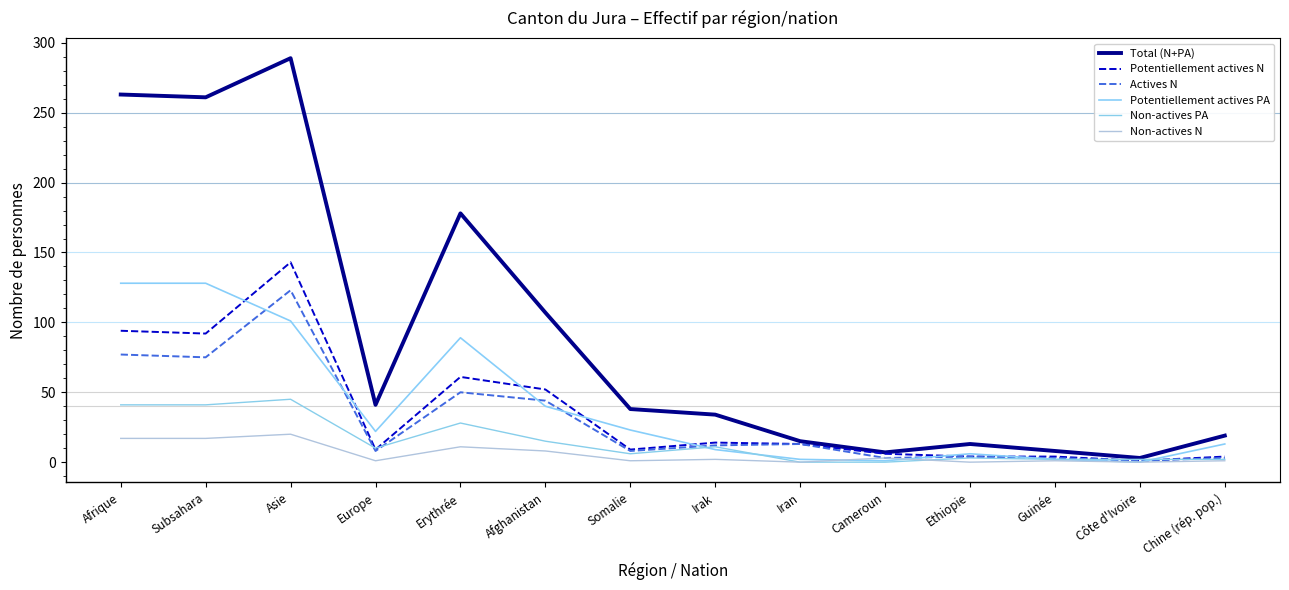

What is the difference between the highest and lowest values at Cameroun?

7